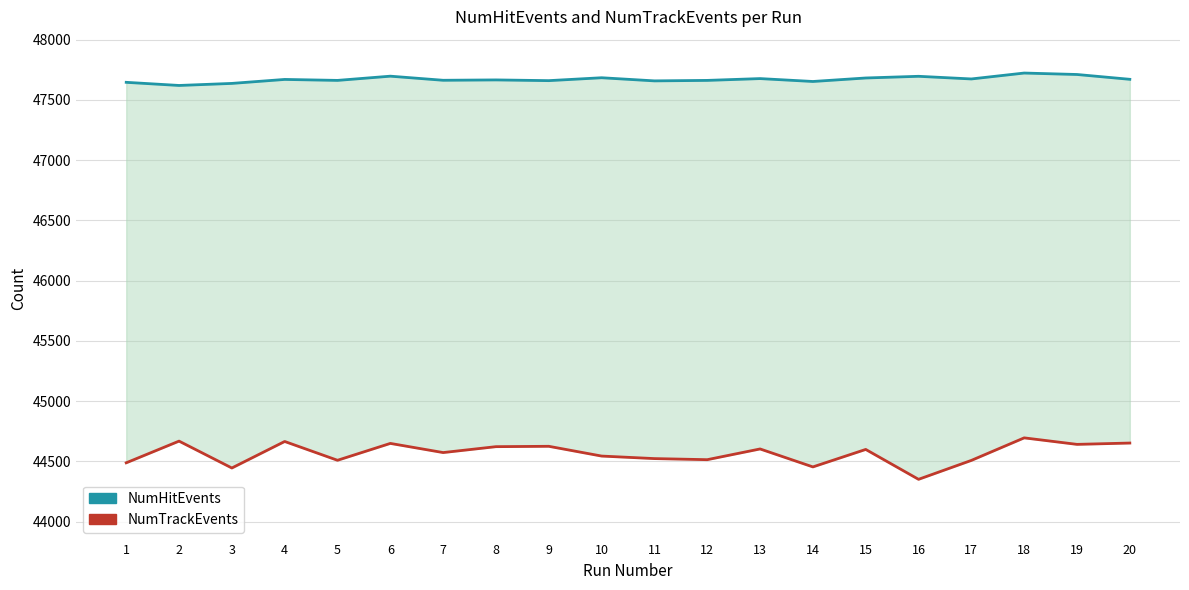

True or false: NumHitEvents and NumTrackEvents intersect in this chart.

False